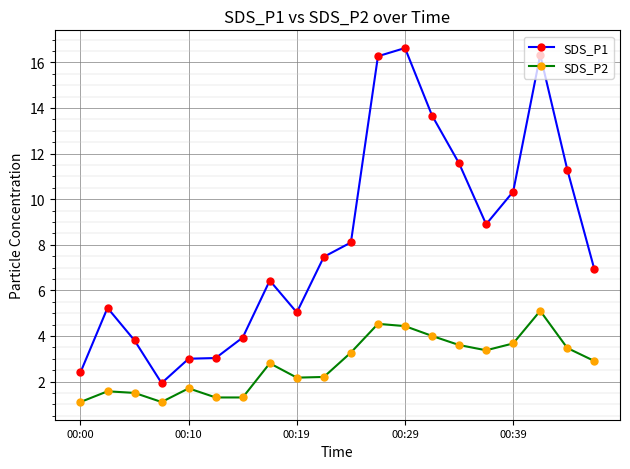

What is the value of the SDS_P2 point at the 1st from the left?

1.1